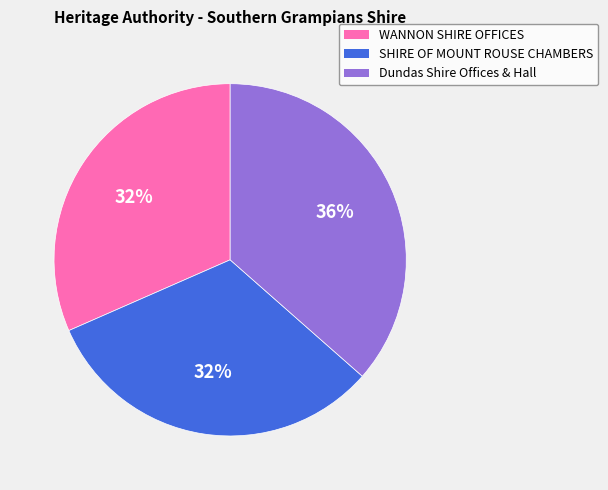

To the nearest percent, what is the average slice percentage?

33%